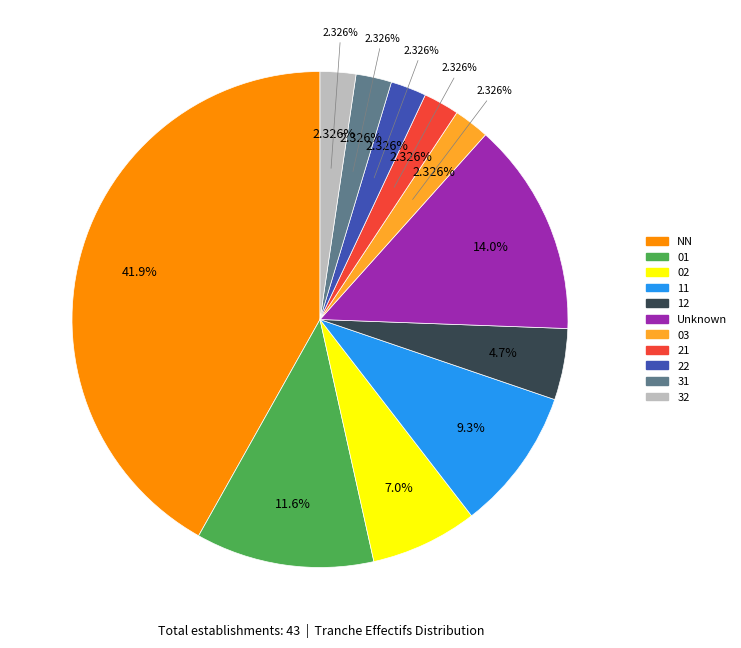

Count the number of slices in the pie.

11